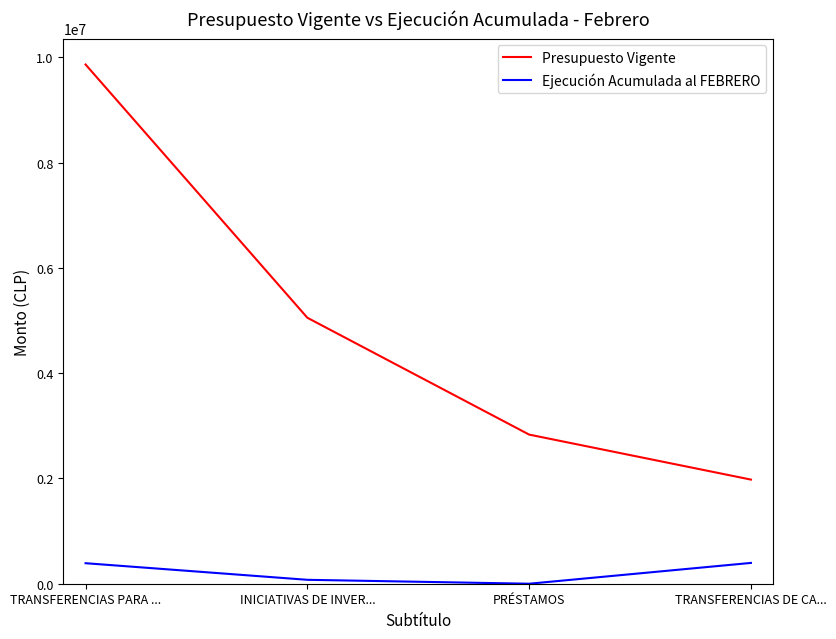

How many Presupuesto Vigente values are between 2833000 and 9864497?

3